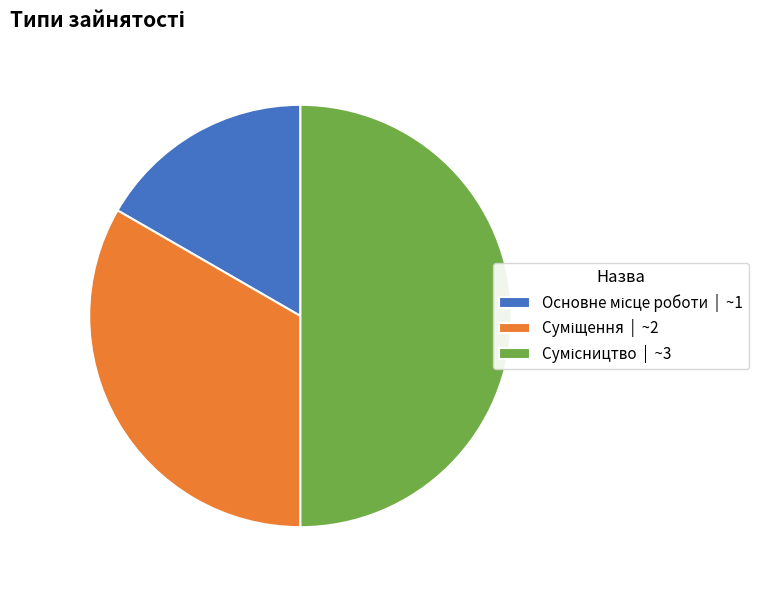

To the nearest percent, what is the average slice percentage?

33%